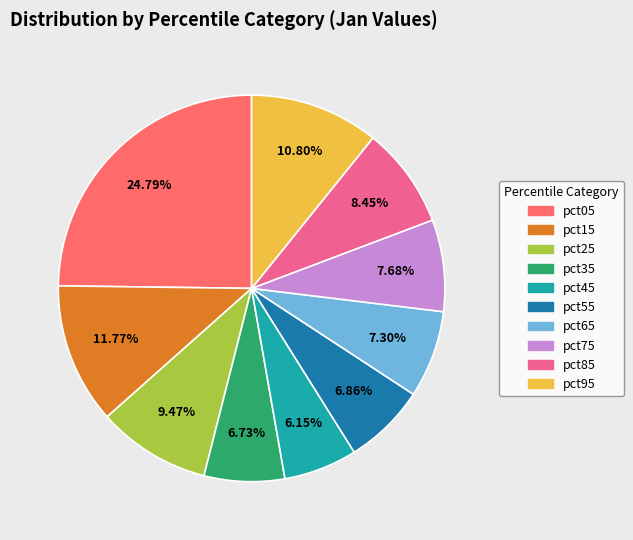

How many slices are in this pie chart?

10